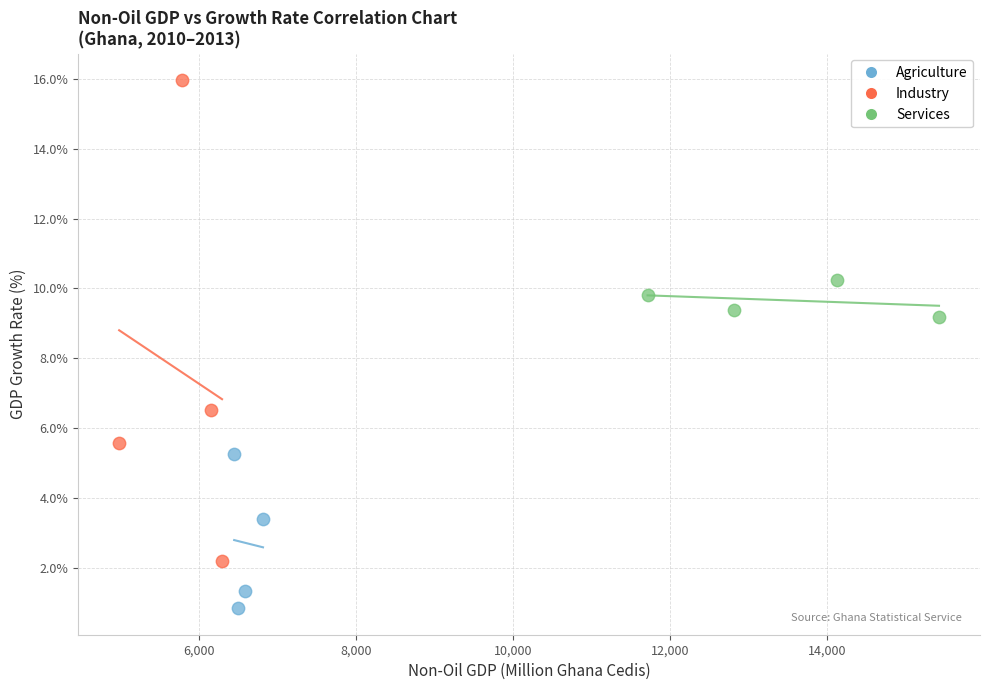

What are all the series names shown in the legend?

Agriculture, Industry, Services